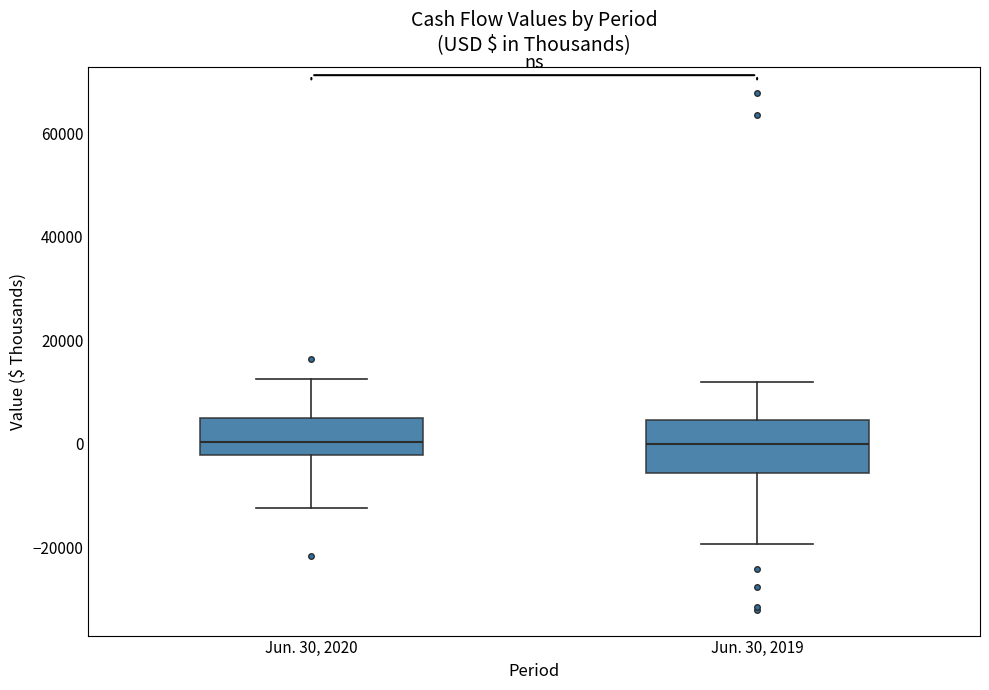

Reading left to right, transcribe this box plot: for each box, give where its median line is, the range the box spans, and where its two whiskers end, as read against the y-axis. The values are not printed on the chart, so give them approximately, as read against the axis.

Jun. 30, 2020: median 0, box -2000 to 6000, whiskers -12000 to 12000
Jun. 30, 2019: median 0, box -6000 to 4000, whiskers -20000 to 12000